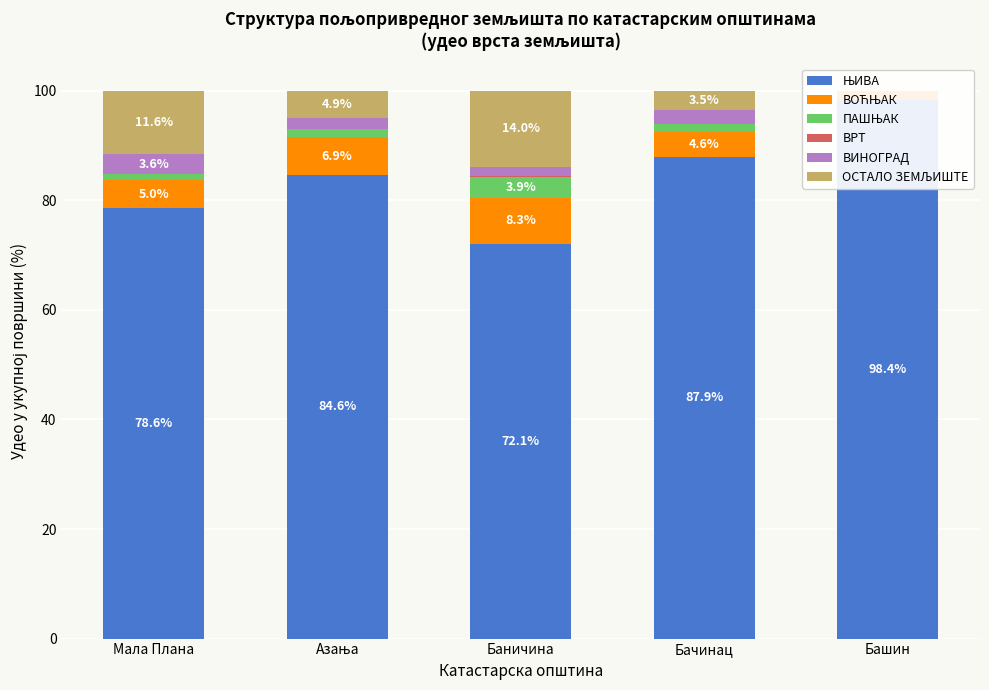

Reading left to right, list all the values displayed in this chart.

ЊИВА: 78.6	84.6	72.1	87.9	98.4
ВОЋЊАК: 5.0	6.9	8.3	4.6	1.6
ПАШЊАК: 1.1	1.5	3.9	1.5	0.0
ВРТ: 0.1	0.0	0.0	0.0	0.0
ВИНОГРАД: 3.6	2.1	1.7	2.5	0.0
ОСТАЛО ЗЕМЉИШТЕ: 11.6	4.9	14.0	3.5	0.0